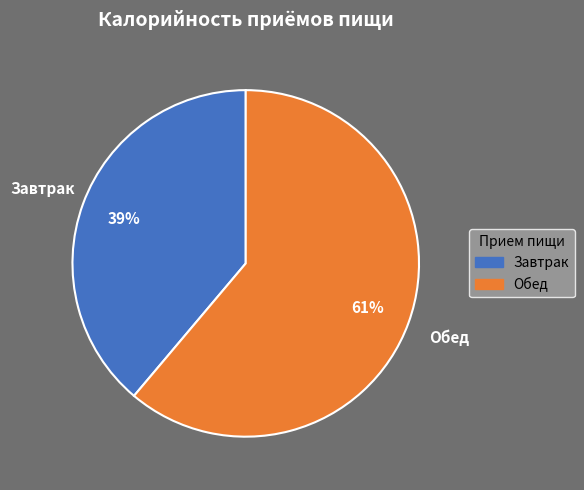

To the nearest percent, what portion does Обед represent?

61%